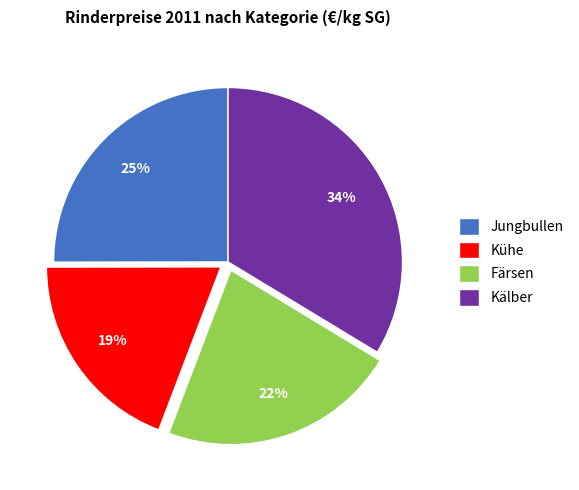

How many slices are in this pie chart?

4